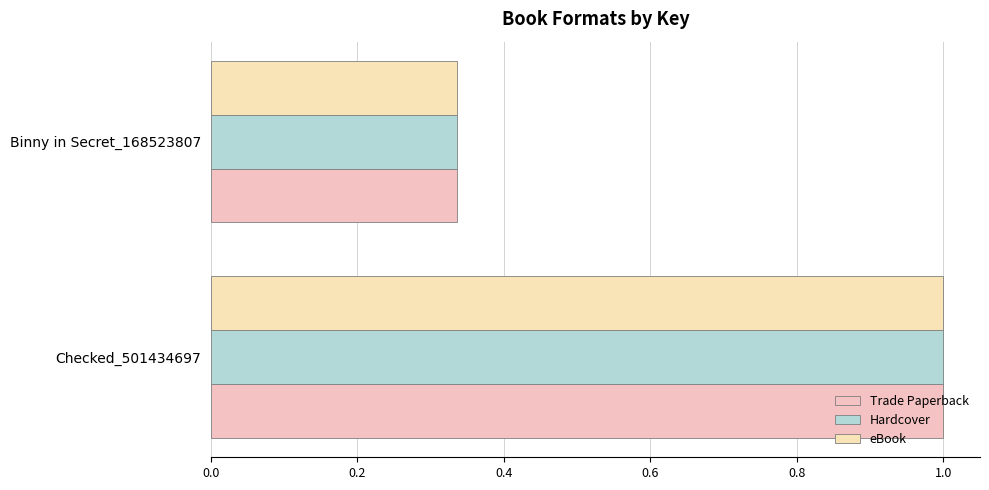

Count the number of categories in the chart.

2